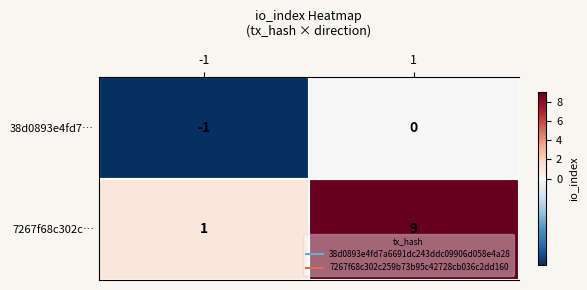

Which has a higher value, 1 or -1?

1